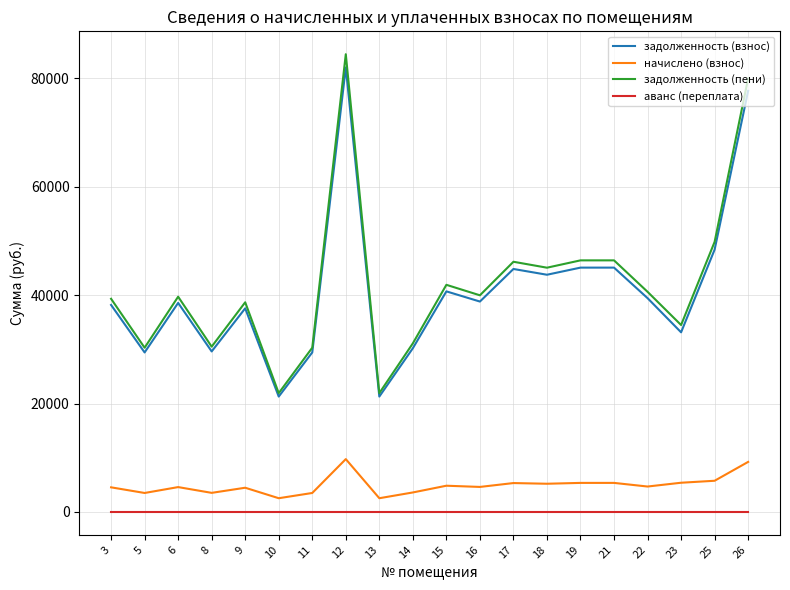

Does the chart have visible grid lines?

Yes